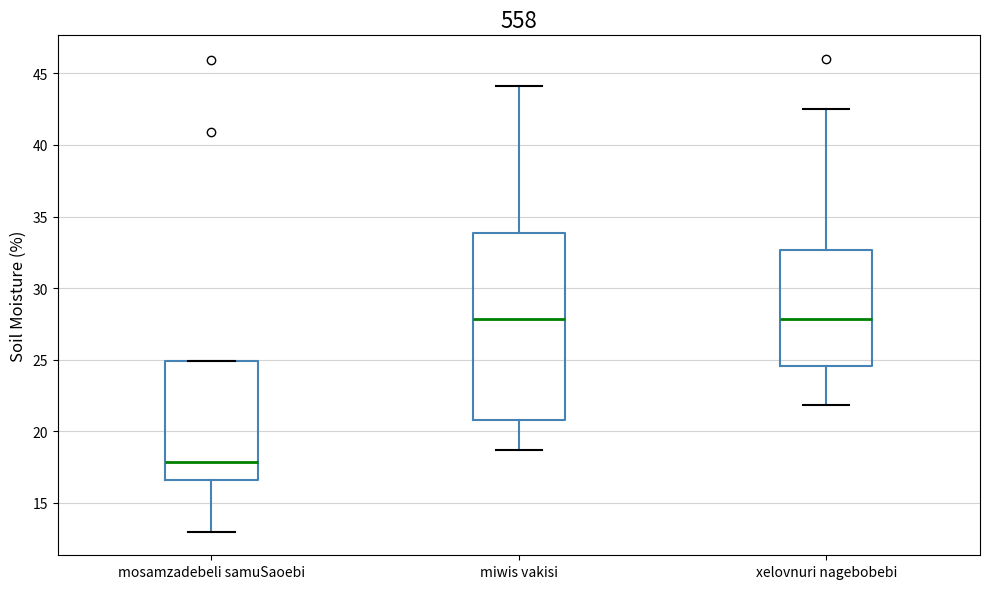

Where does the median line of the box for mosamzadebeli samuSaoebi sit on the y-axis? The values are not printed on the chart, so give them approximately, as read against the axis.

18.0